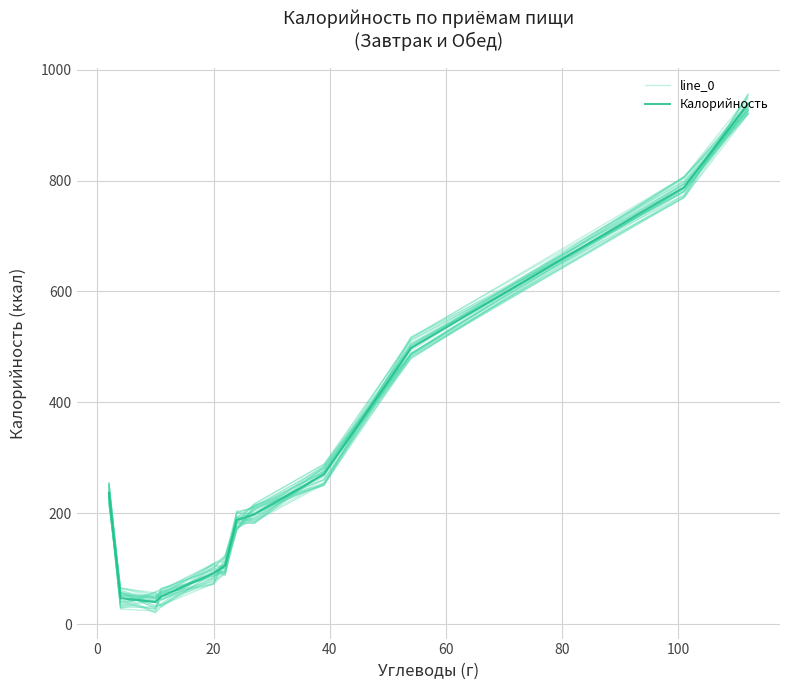

How many data points does each series have?

12